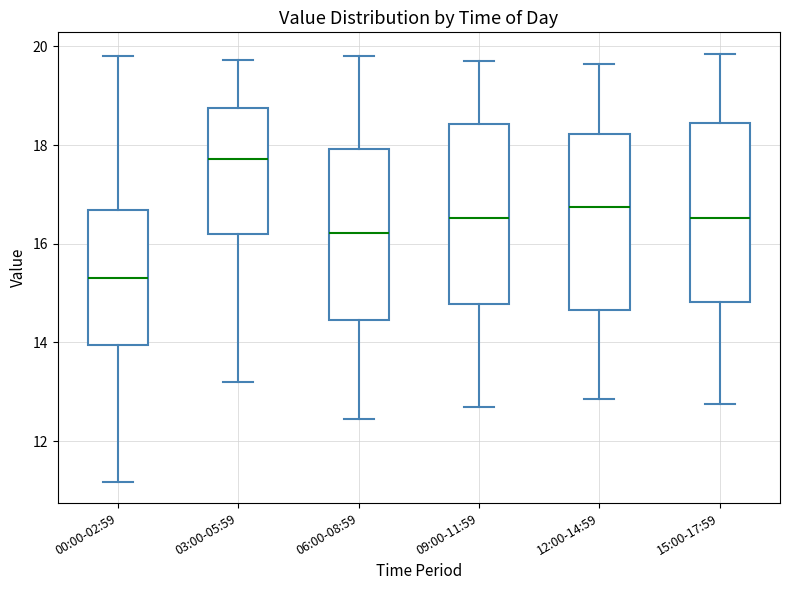

Where is the upper edge of the box for 00:00-02:59 on the y-axis? The values are not printed on the chart, so give them approximately, as read against the axis.

16.6